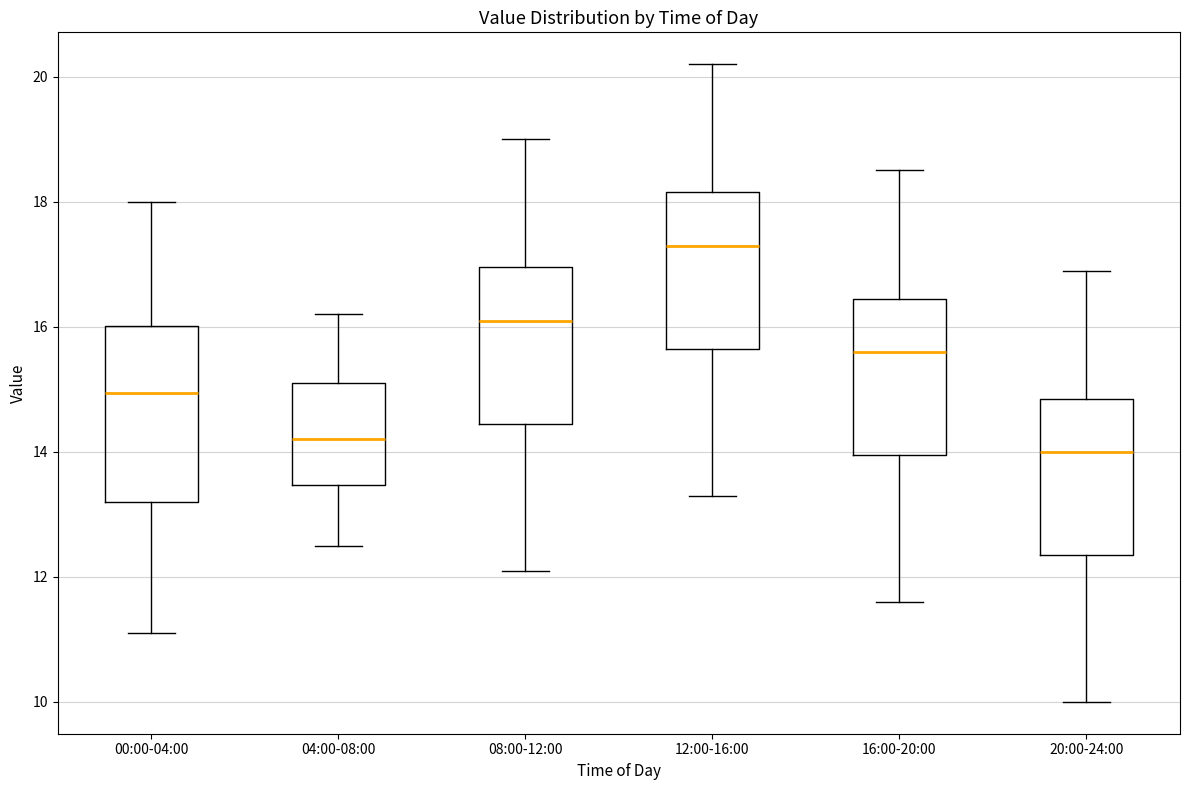

Where does the median line of the box for 12:00-16:00 sit on the y-axis? The values are not printed on the chart, so give them approximately, as read against the axis.

17.4